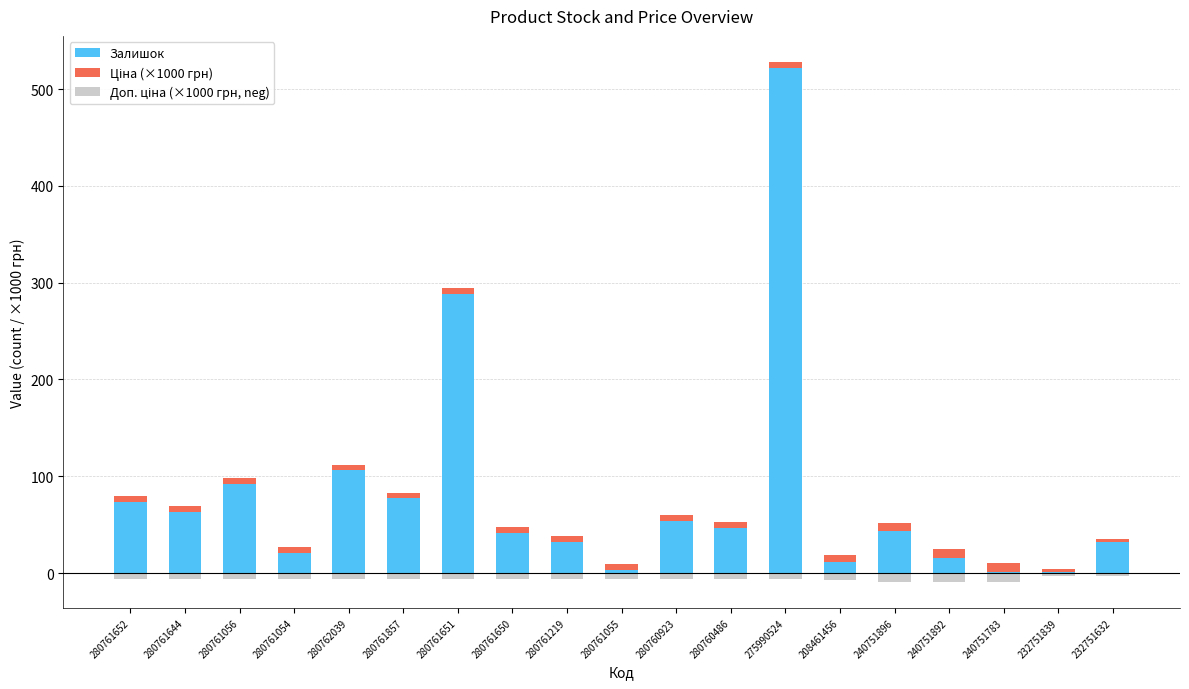

Between 208461456 and 280760486, which is larger?

280760486